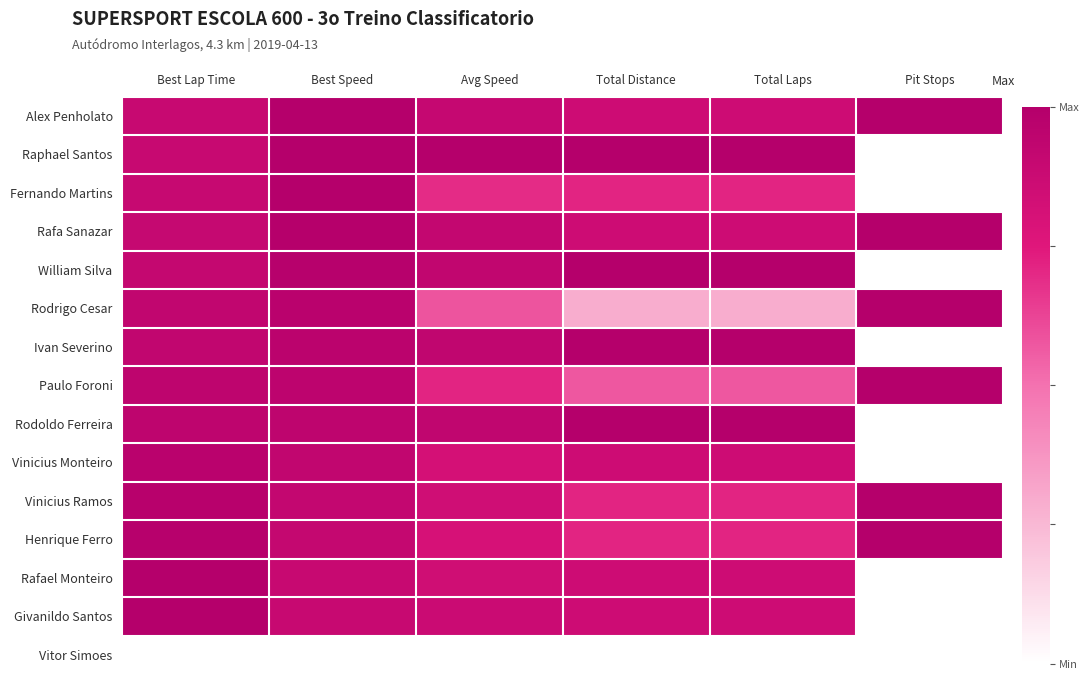

Reading left to right, list all the values displayed in this chart.

Alex Penholato: Best Lap Time=0.9	Best Speed=1.0	Avg Speed=0.9	Total Distance=0.9	Total Laps=0.9	Pit Stops=1.0
Raphael Santos: Best Lap Time=0.9	Best Speed=1.0	Avg Speed=1.0	Total Distance=1.0	Total Laps=1.0	Pit Stops=0.0
Fernando Martins: Best Lap Time=0.9	Best Speed=1.0	Avg Speed=0.7	Total Distance=0.7	Total Laps=0.7	Pit Stops=0.0
Rafa Sanazar: Best Lap Time=0.9	Best Speed=1.0	Avg Speed=0.9	Total Distance=0.9	Total Laps=0.9	Pit Stops=1.0
William Silva: Best Lap Time=0.9	Best Speed=1.0	Avg Speed=0.9	Total Distance=1.0	Total Laps=1.0	Pit Stops=0.0
Rodrigo Cesar: Best Lap Time=0.9	Best Speed=1.0	Avg Speed=0.6	Total Distance=0.3	Total Laps=0.3	Pit Stops=1.0
Ivan Severino: Best Lap Time=0.9	Best Speed=1.0	Avg Speed=0.9	Total Distance=1.0	Total Laps=1.0	Pit Stops=0.0
Paulo Foroni: Best Lap Time=0.9	Best Speed=0.9	Avg Speed=0.7	Total Distance=0.6	Total Laps=0.6	Pit Stops=1.0
Rodoldo Ferreira: Best Lap Time=0.9	Best Speed=0.9	Avg Speed=0.9	Total Distance=1.0	Total Laps=1.0	Pit Stops=0.0
Vinicius Monteiro: Best Lap Time=1.0	Best Speed=0.9	Avg Speed=0.8	Total Distance=0.9	Total Laps=0.9	Pit Stops=0.0
Vinicius Ramos: Best Lap Time=1.0	Best Speed=0.9	Avg Speed=0.8	Total Distance=0.7	Total Laps=0.7	Pit Stops=1.0
Henrique Ferro: Best Lap Time=1.0	Best Speed=0.9	Avg Speed=0.8	Total Distance=0.7	Total Laps=0.7	Pit Stops=1.0
Rafael Monteiro: Best Lap Time=1.0	Best Speed=0.9	Avg Speed=0.8	Total Distance=0.9	Total Laps=0.9	Pit Stops=0.0
Givanildo Santos: Best Lap Time=1.0	Best Speed=0.9	Avg Speed=0.9	Total Distance=0.9	Total Laps=0.9	Pit Stops=0.0
Vitor Simoes: Best Lap Time=0.0	Best Speed=0.0	Avg Speed=0.0	Total Distance=0.0	Total Laps=0.0	Pit Stops=0.0